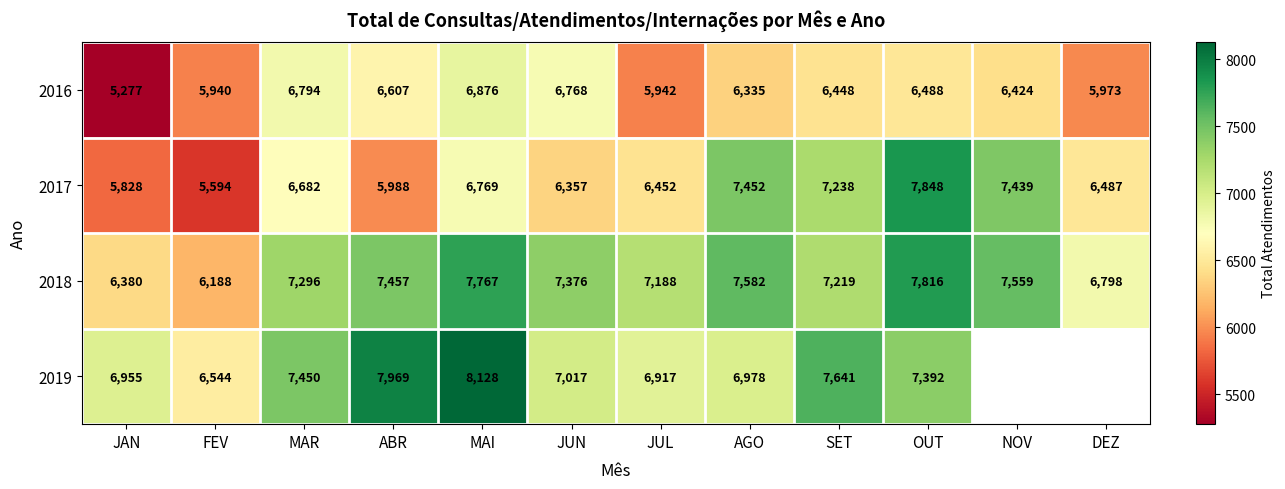

Is the value of 2017 at MAR greater than the value of 2016 at JUL?

Yes